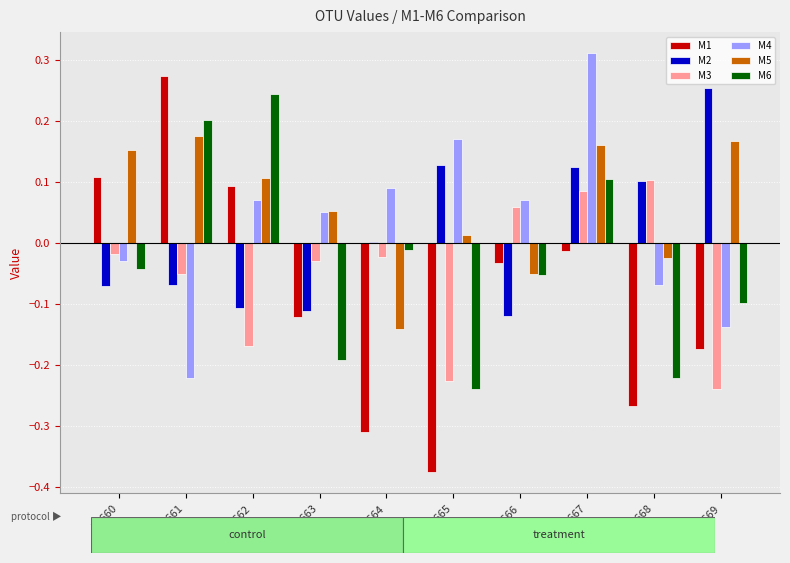

Which category has the highest value in the M1 series?

F2661